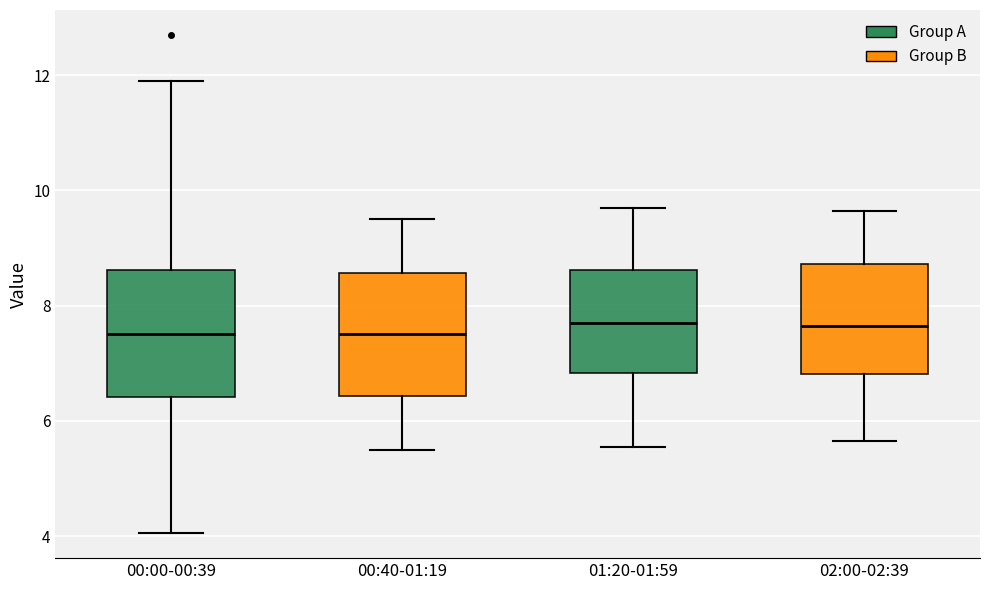

Reading left to right, read every box against the y-axis: the position of its median line, the range the box covers, and the ends of its whiskers. The values are not printed on the chart, so give them approximately, as read against the axis.

00:00-00:39: median 7.6, box 6.4 to 8.6, whiskers 4.0 to 12.0
00:40-01:19: median 7.6, box 6.4 to 8.6, whiskers 5.6 to 9.6
01:20-01:59: median 7.8, box 6.8 to 8.6, whiskers 5.6 to 9.8
02:00-02:39: median 7.6, box 6.8 to 8.8, whiskers 5.6 to 9.6